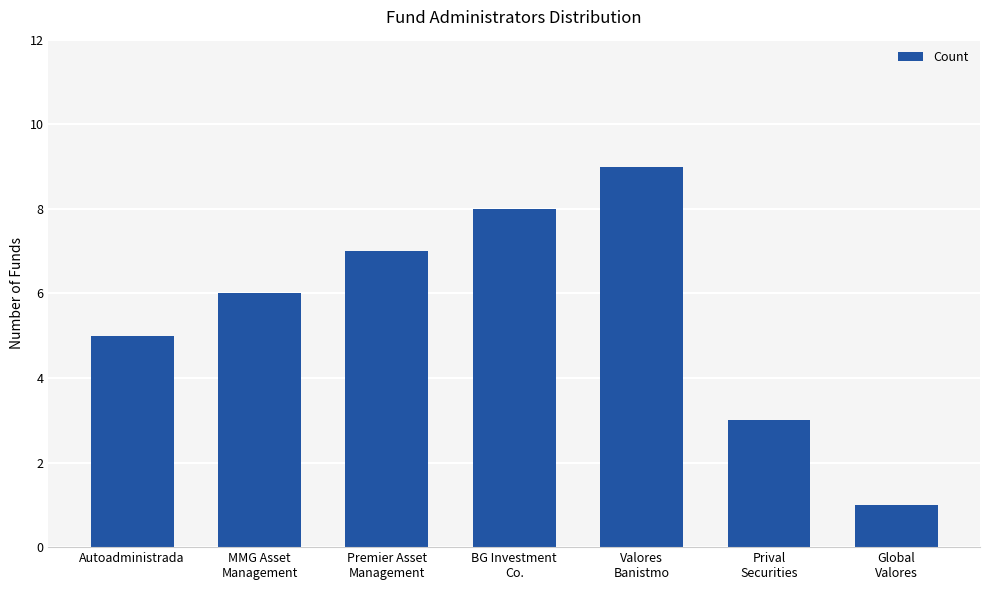

Count the values in the range 3 to 8.

5